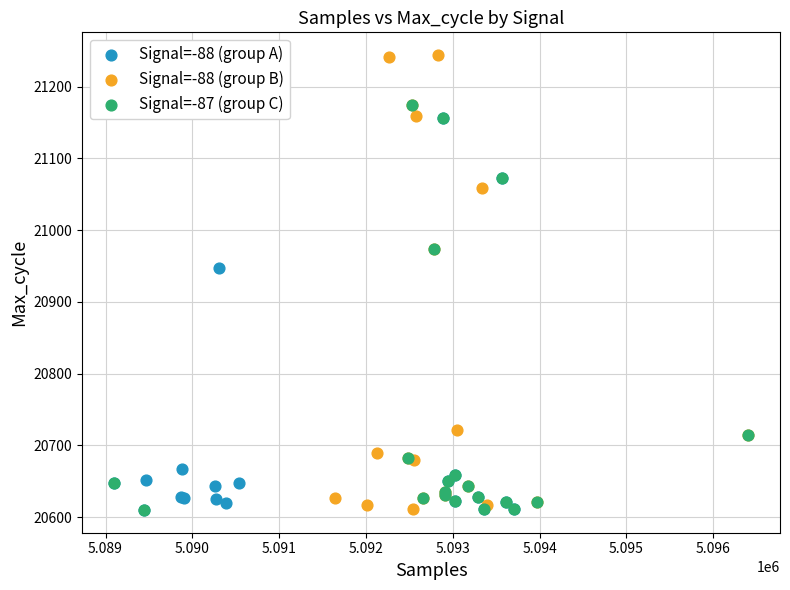

Which series reaches the maximum Y coordinate?

Signal=-88 (group B)